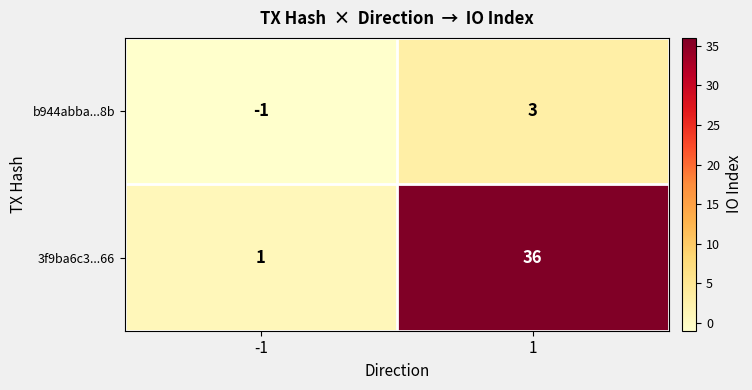

Which series has the largest range (max minus min)?

3f9ba6c3...66